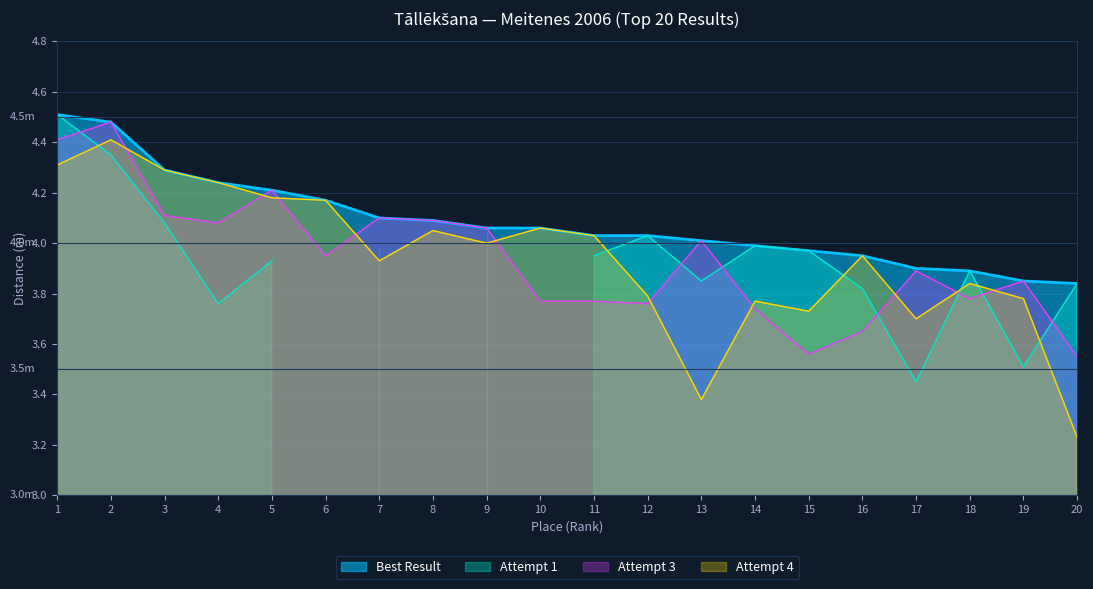

At which category does Attempt 3 reach its first local valley?

4